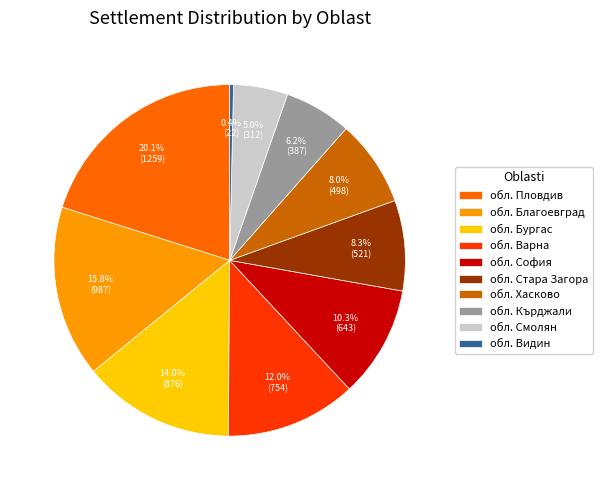

Does обл. Кърджали represent more than half of the total?

No